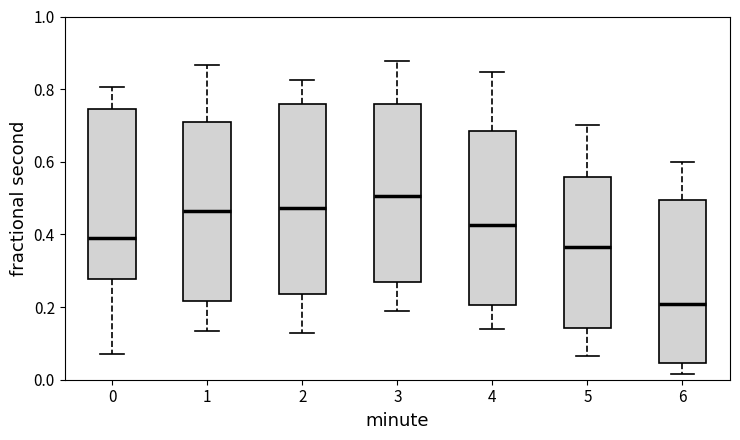

Where is the lower edge of the box at x = 1 on the y-axis? The values are not printed on the chart, so give them approximately, as read against the axis.

0.22